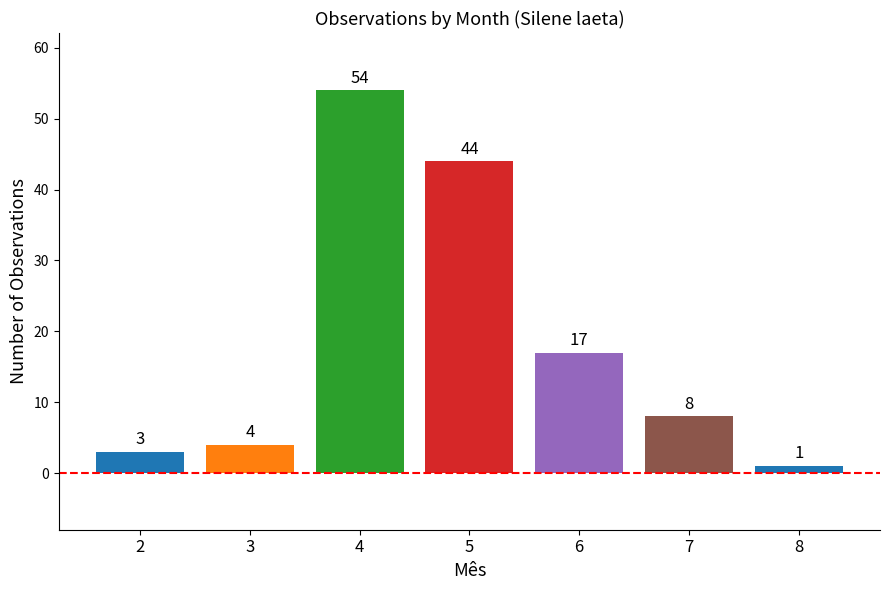

What is the change in value from 4 to 6?

-37